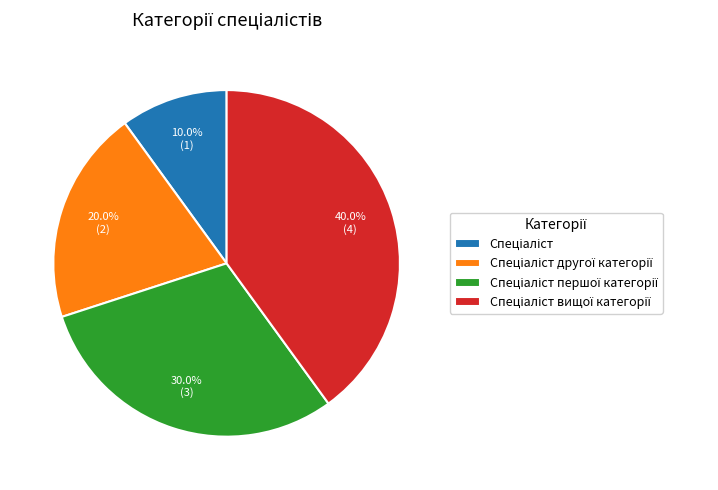

Is there any slice that represents more than half of the pie?

No